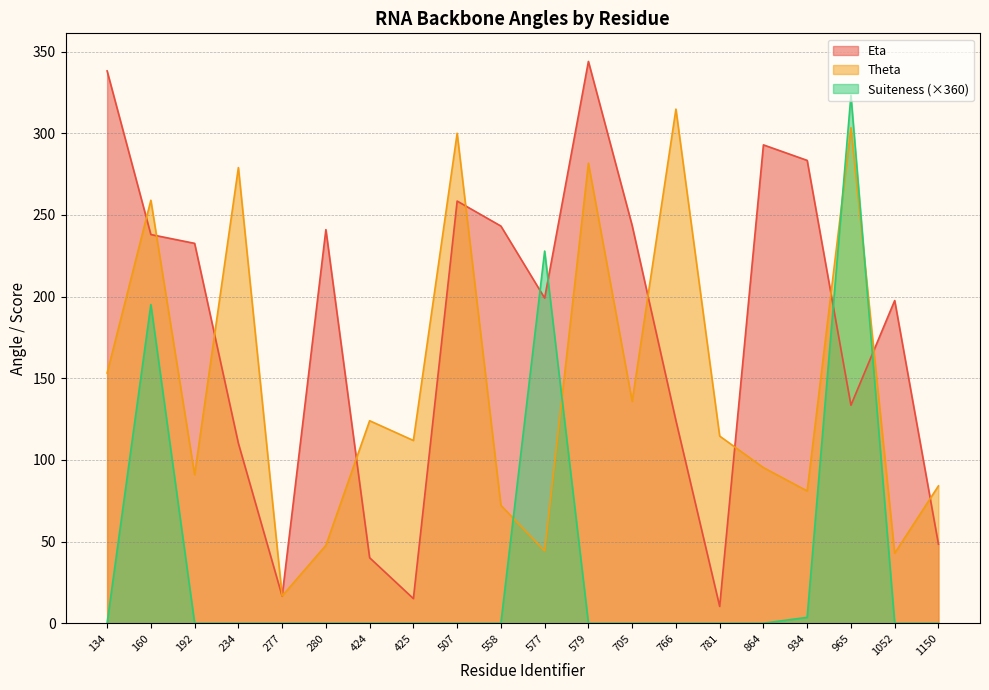

Rank the series at 134 from highest to lowest value.

Eta, Theta, Suiteness (×360)